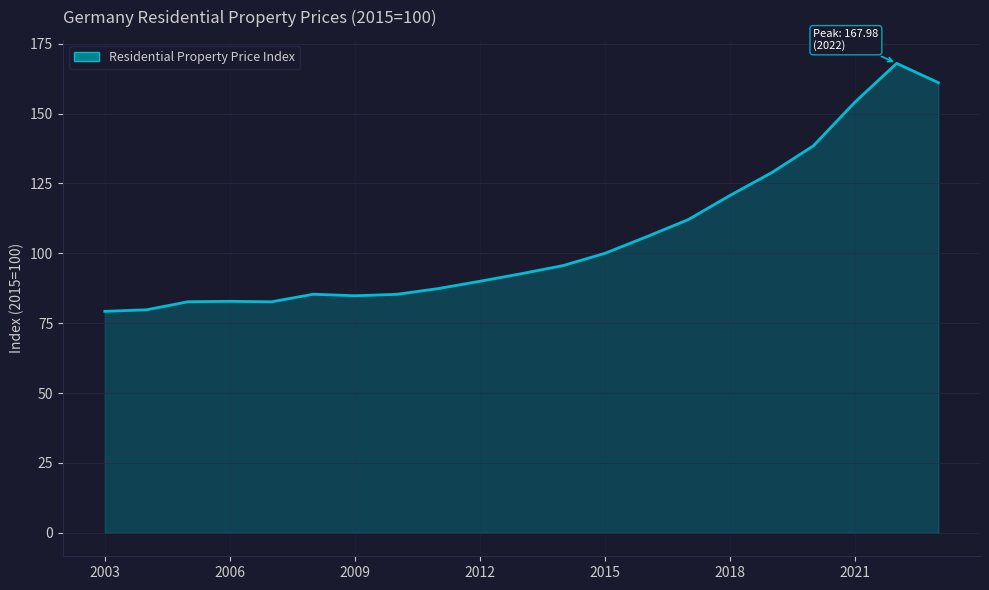

Count the number of values greater than 92.

11